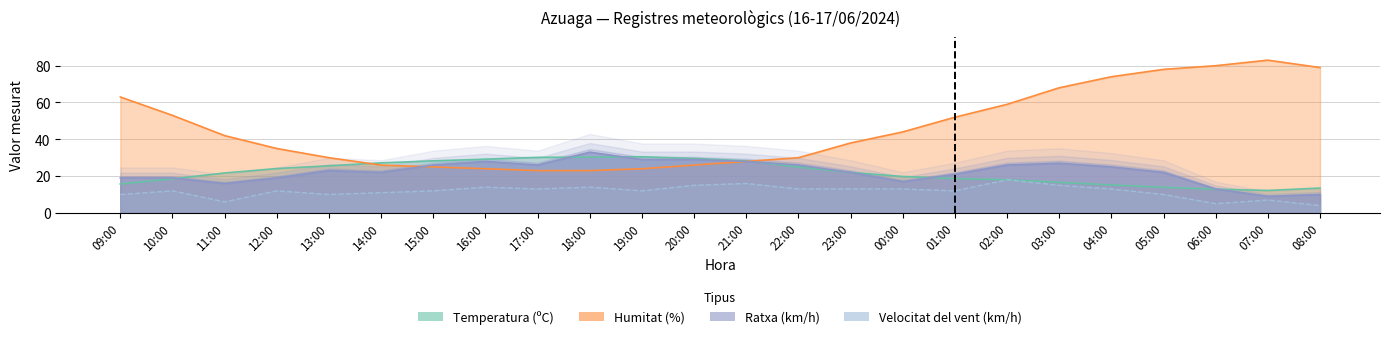

What is the label of the 4th point from the left?

12:00